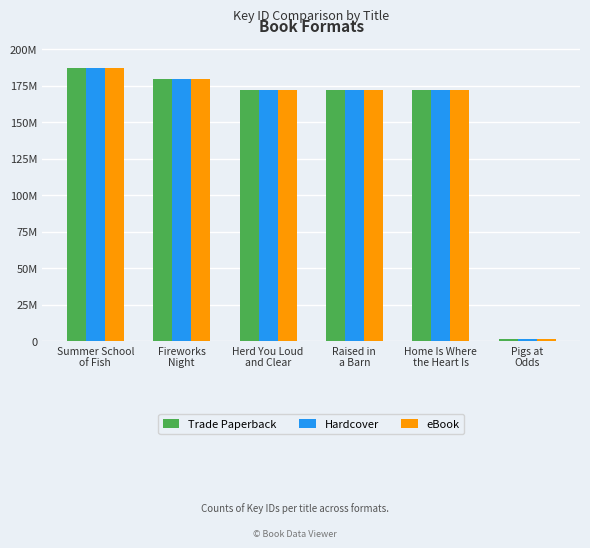

At Summer School
of Fish, list the series in order from largest to smallest.

Trade Paperback, Hardcover, eBook